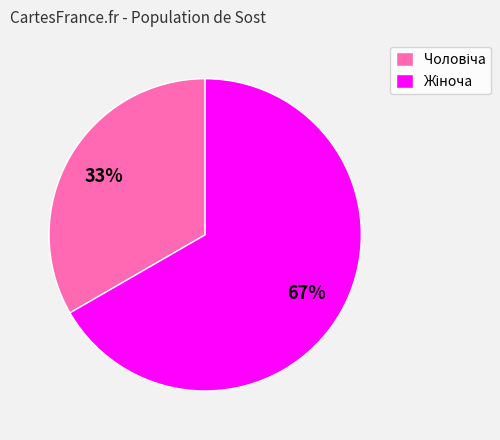

Is there a majority slice in this chart?

Yes